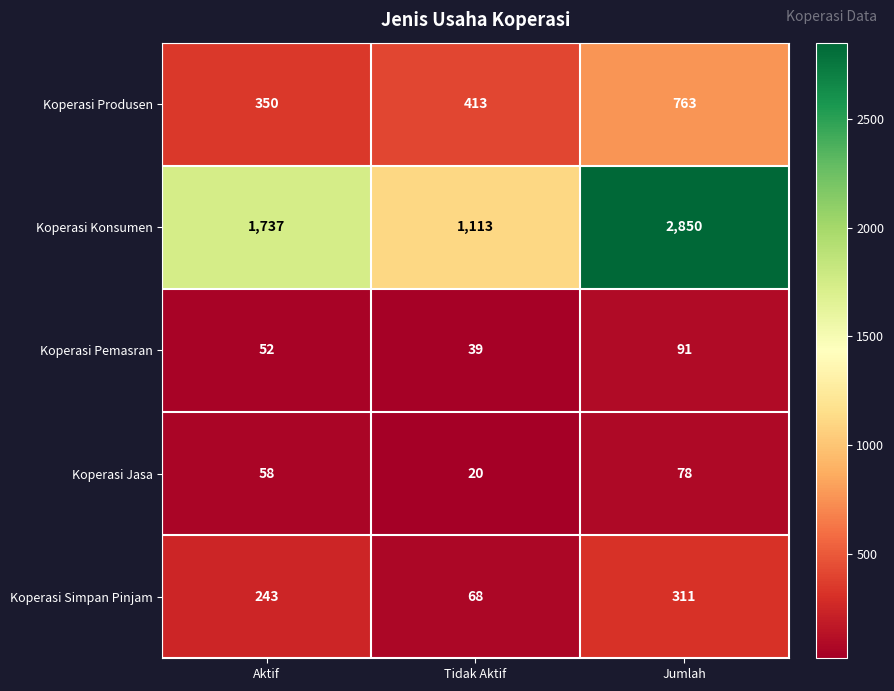

Where is Koperasi Simpan Pinjam nearest to the value 189?

Aktif